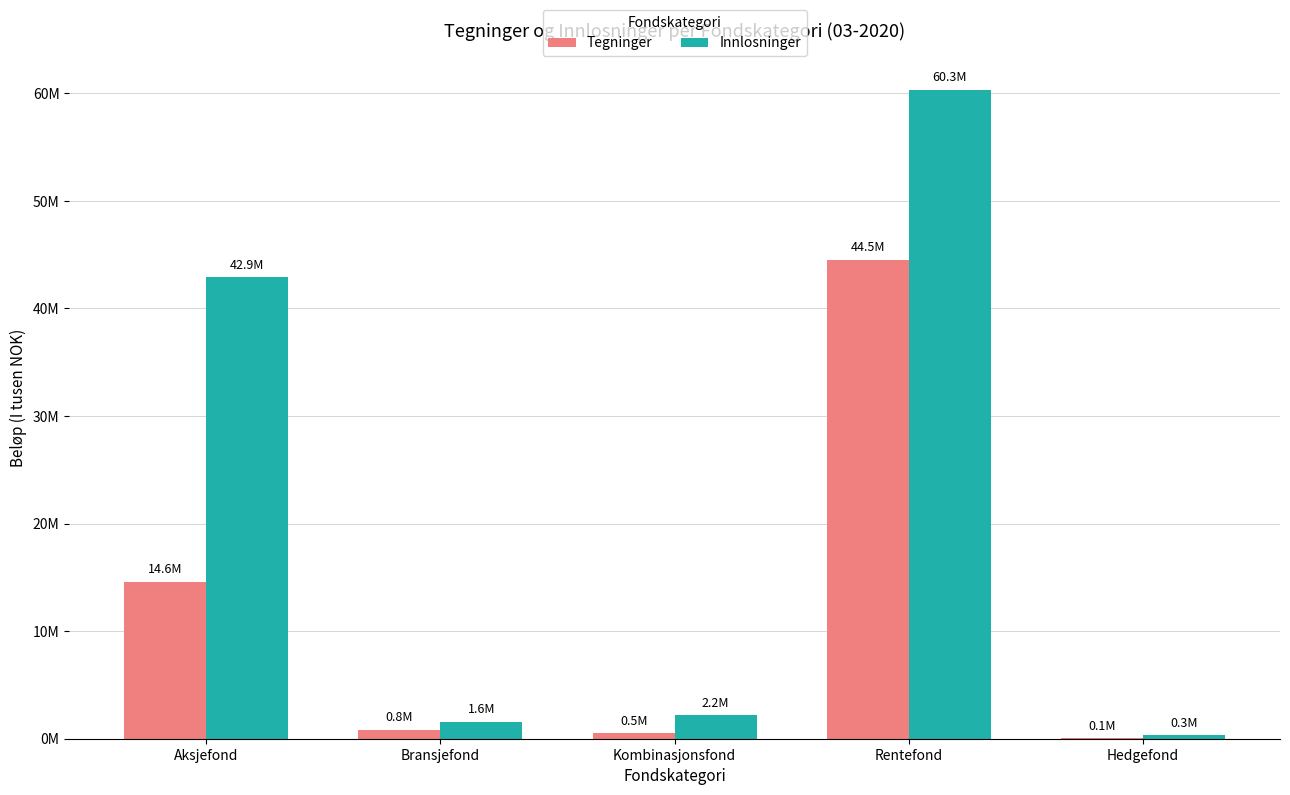

At which label does Innlosninger first exceed 2216324?

Aksjefond